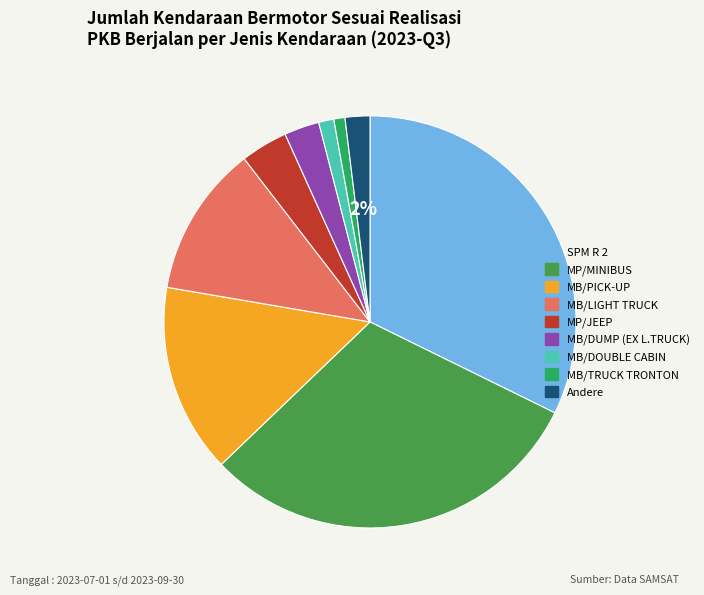

Is the sum of MP/JEEP and MB/TRUCK TRONTON greater than half?

No